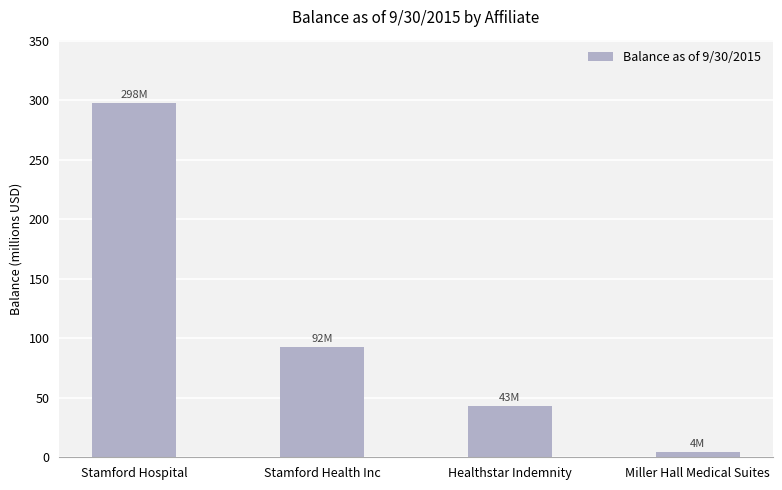

What is the value of the 1st bar from the left?

297.6